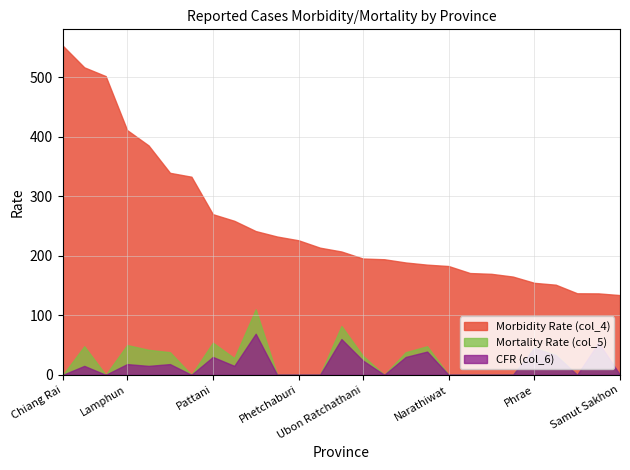

True or false: Morbidity Rate (col_4) and CFR (col_6) cross at least once.

False